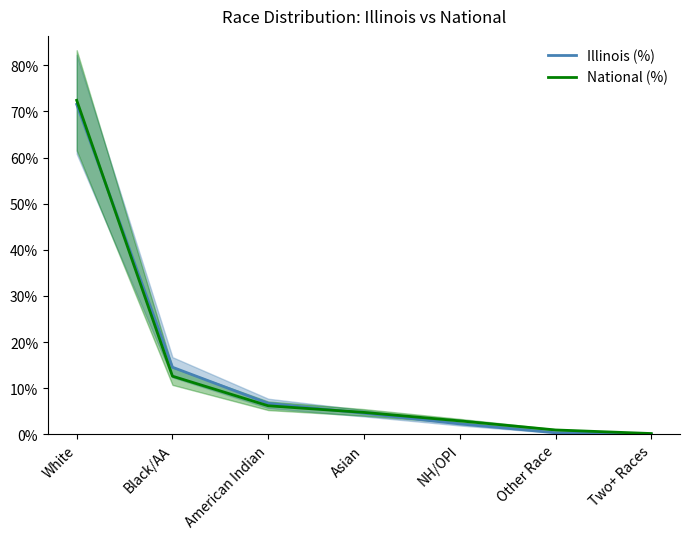

What is the value of the National (%) point at the 4th from the left?

4.8